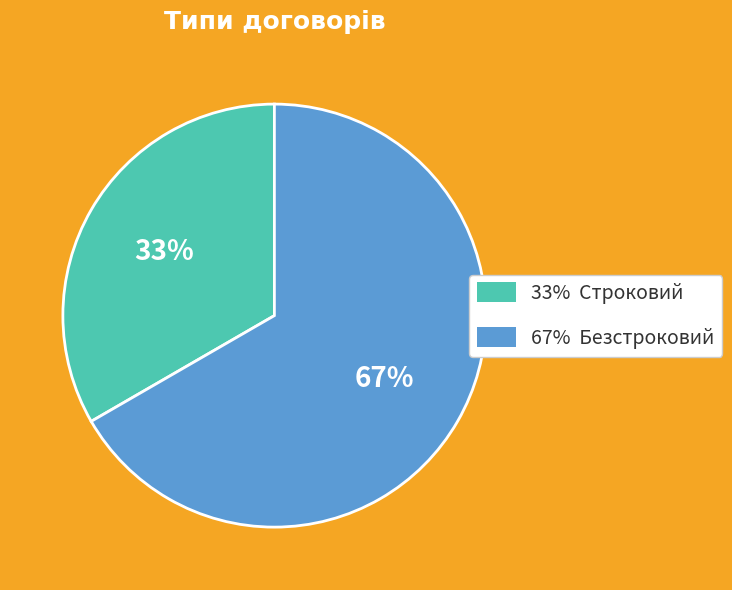

Is there a majority slice in this chart?

Yes